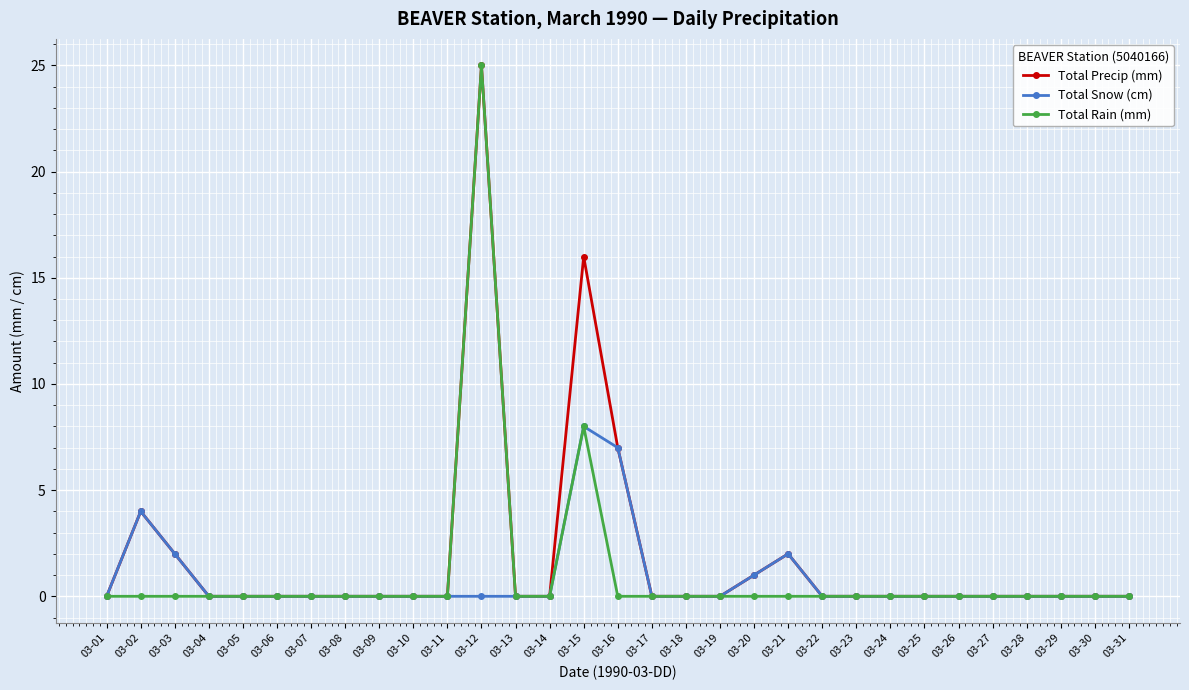

At which category is the sum across all series the highest?

03-12